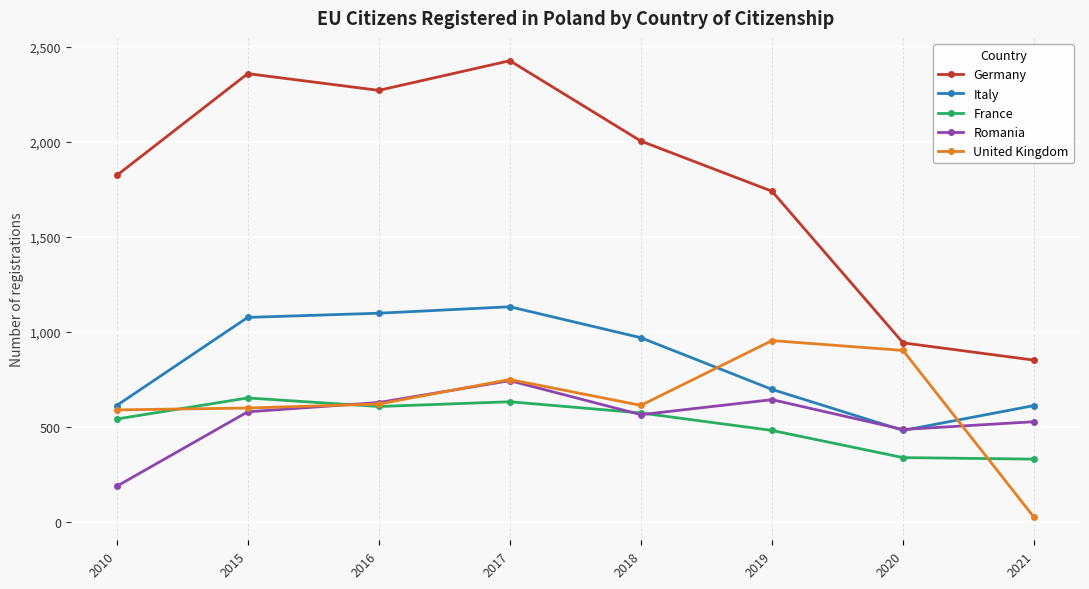

What is the spread (max minus min) of values at 2021?

828